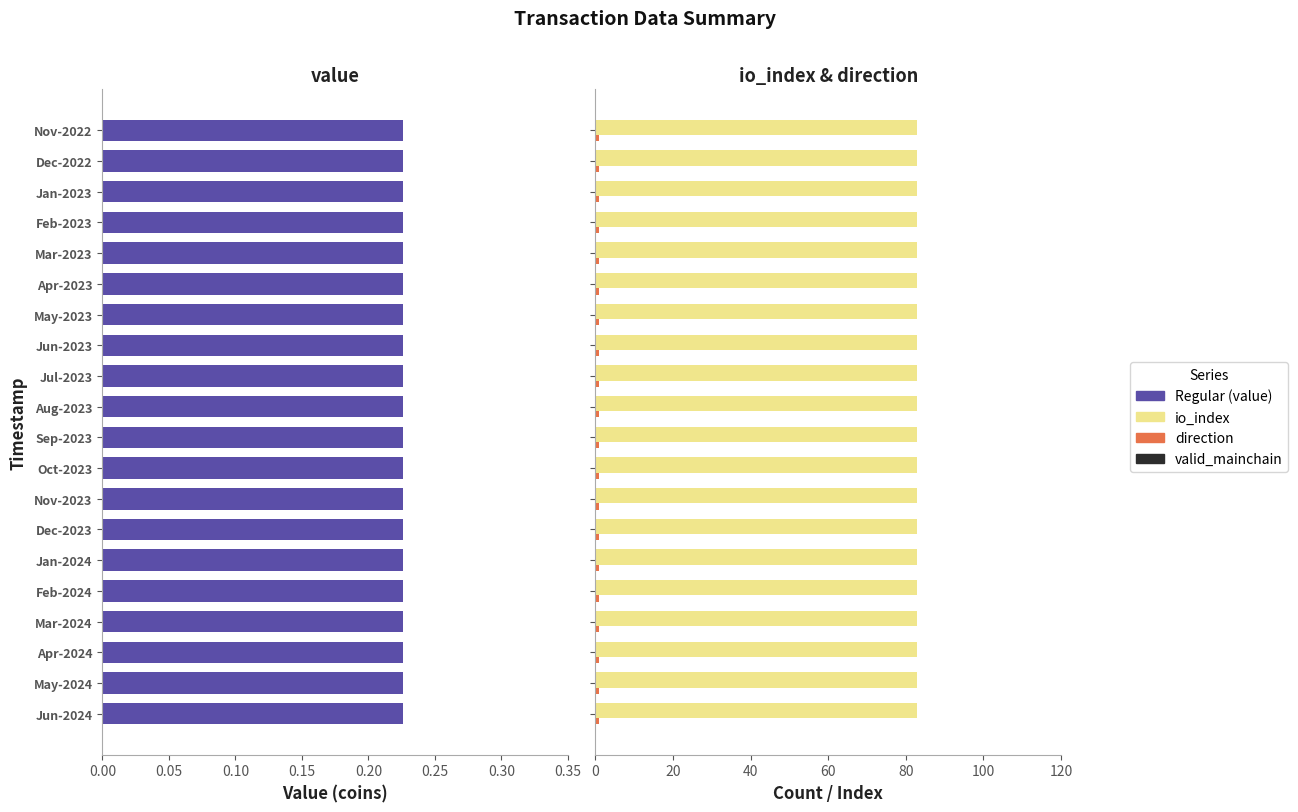

Count the number of categories in the chart.

20